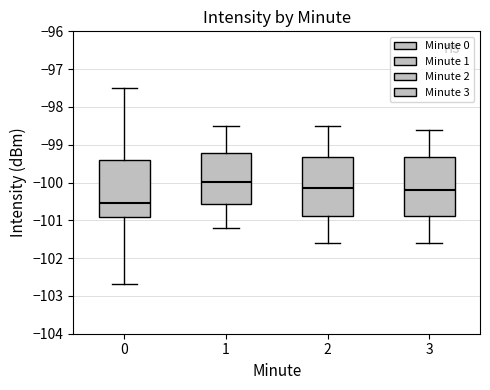

Reading left to right, transcribe this box plot: for each box, give where its median line is, the range the box spans, and where its two whiskers end, as read against the y-axis. The values are not printed on the chart, so give them approximately, as read against the axis.

0: median -100.5, box -100.9 to -99.4, whiskers -102.7 to -97.5
1: median -100.0, box -100.6 to -99.2, whiskers -101.2 to -98.5
2: median -100.1, box -100.9 to -99.3, whiskers -101.6 to -98.5
3: median -100.2, box -100.9 to -99.3, whiskers -101.6 to -98.6